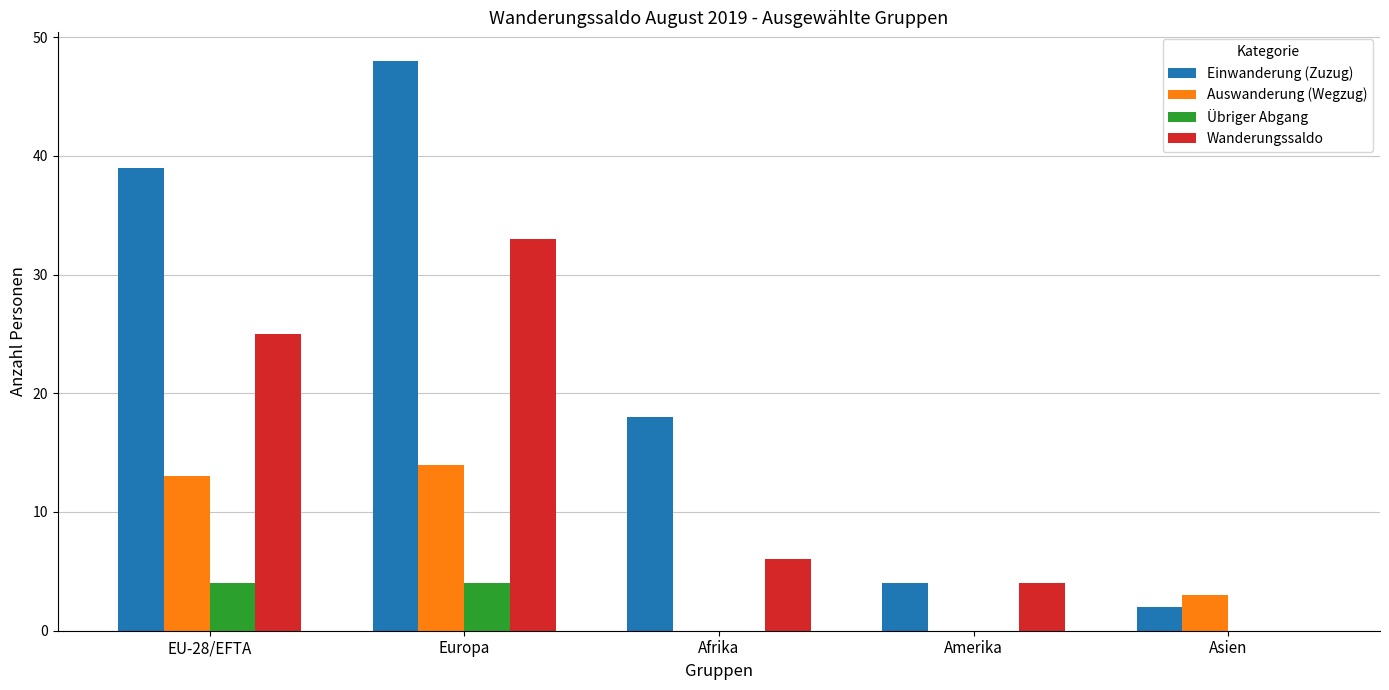

What are all the series names shown in the legend?

Einwanderung (Zuzug), Auswanderung (Wegzug), Übriger Abgang, Wanderungssaldo